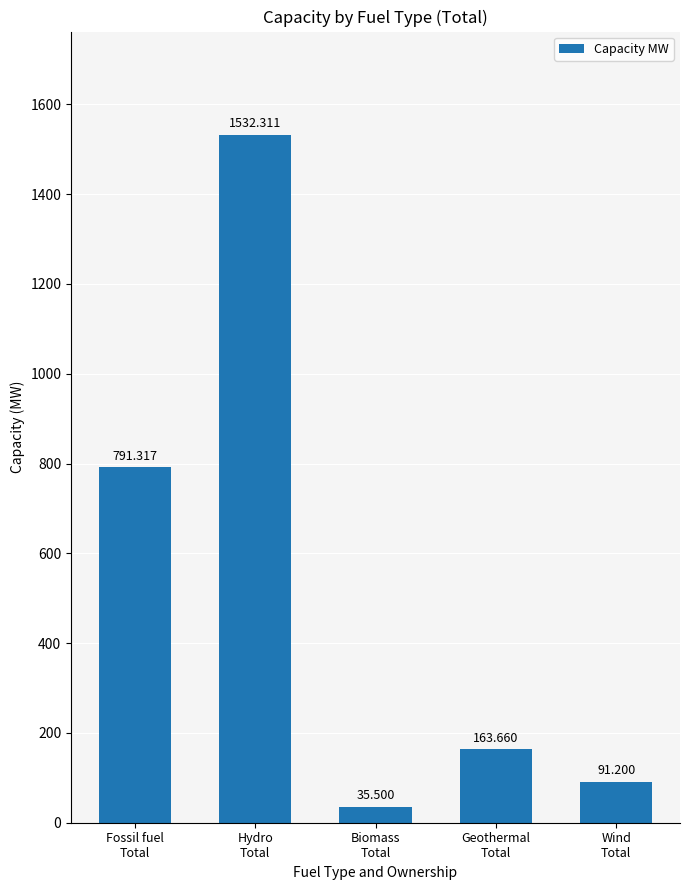

Rank the categories by value from highest to lowest.

Hydro
Total, Fossil fuel
Total, Geothermal
Total, Wind
Total, Biomass
Total